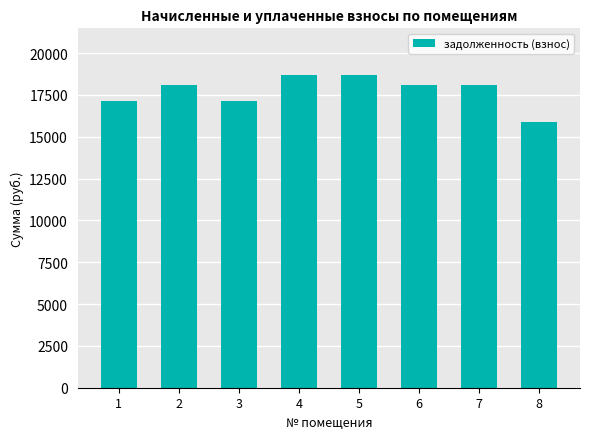

Approximately how many times larger is the value at 6 compared to 3?

1.1